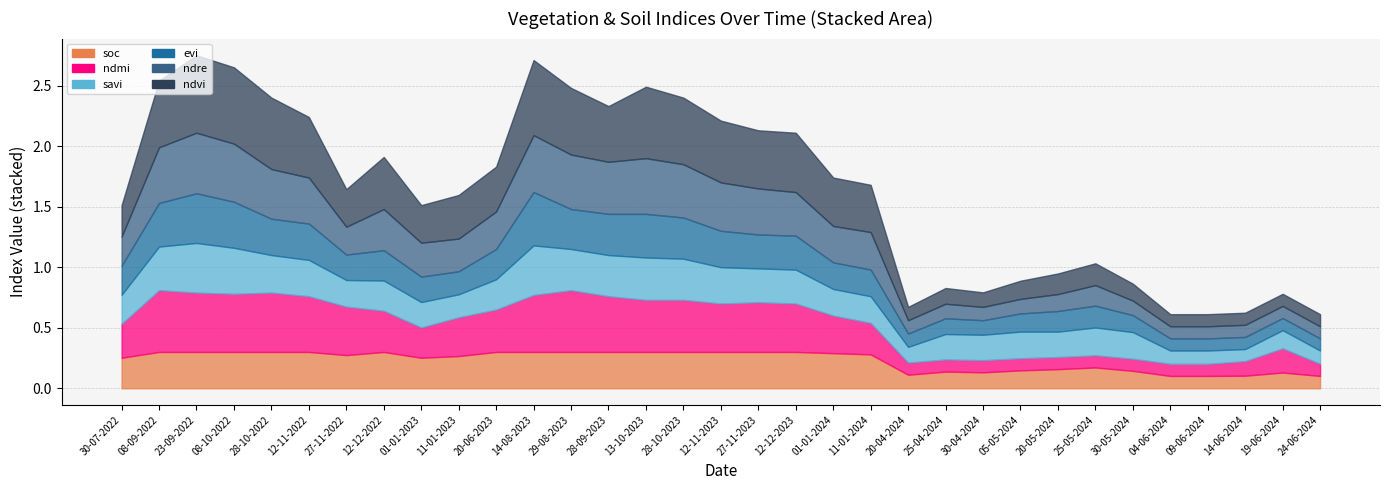

What is the difference between the highest and lowest values at 20-06-2023?

0.1